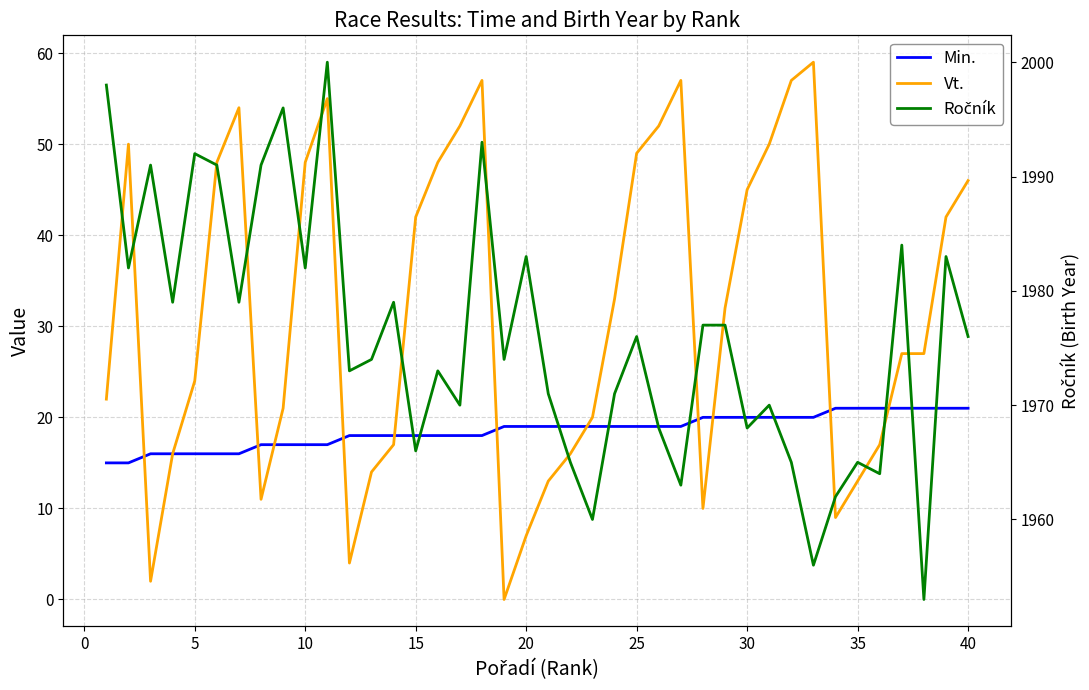

Reading left to right, extract all data points from this chart.

Min.: 15	15	16	16	16	16	16	17	17	17	17	18	18	18	18	18	18	18	19	19	19	19	19	19	19	19	19	20	20	20	20	20	20	21	21	21	21	21	21	21
Vt.: 22	50	2	16	24	48	54	11	21	48	55	4	14	17	42	48	52	57	0	7	13	16	20	33	49	52	57	10	32	45	50	57	59	9	13	17	27	27	42	46
Ročník: 1998	1982	1991	1979	1992	1991	1979	1991	1996	1982	2000	1973	1974	1979	1966	1973	1970	1993	1974	1983	1971	1965	1960	1971	1976	1968	1963	1977	1977	1968	1970	1965	1956	1962	1965	1964	1984	1953	1983	1976